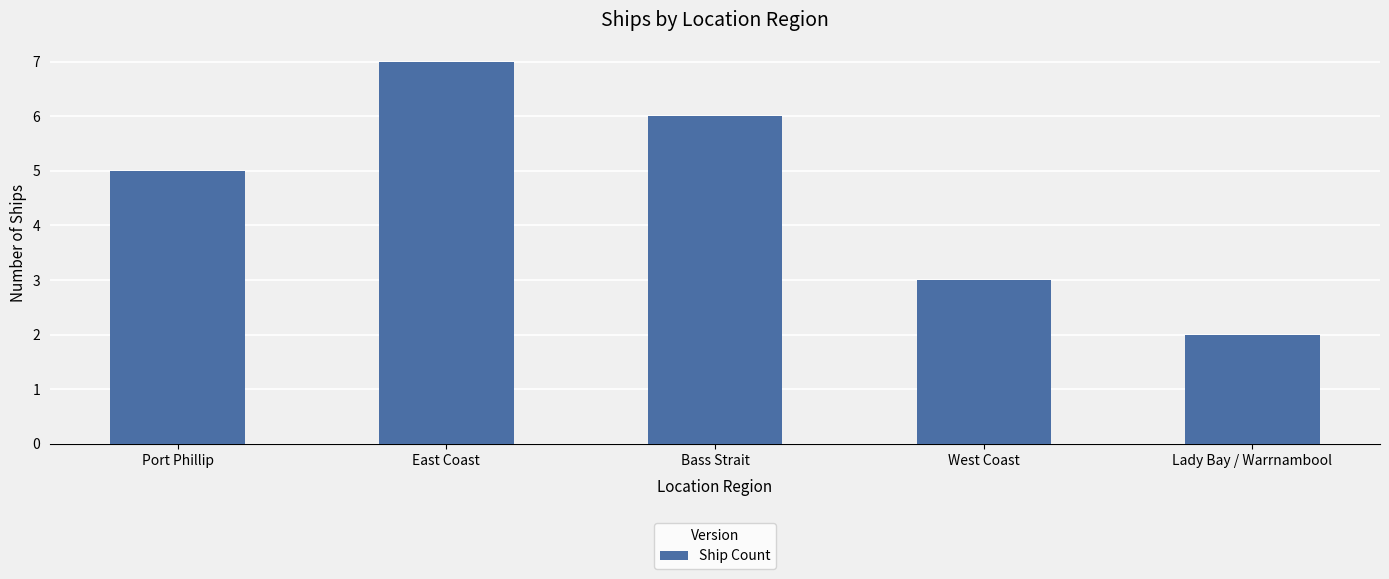

How many values are between 3 and 6?

3